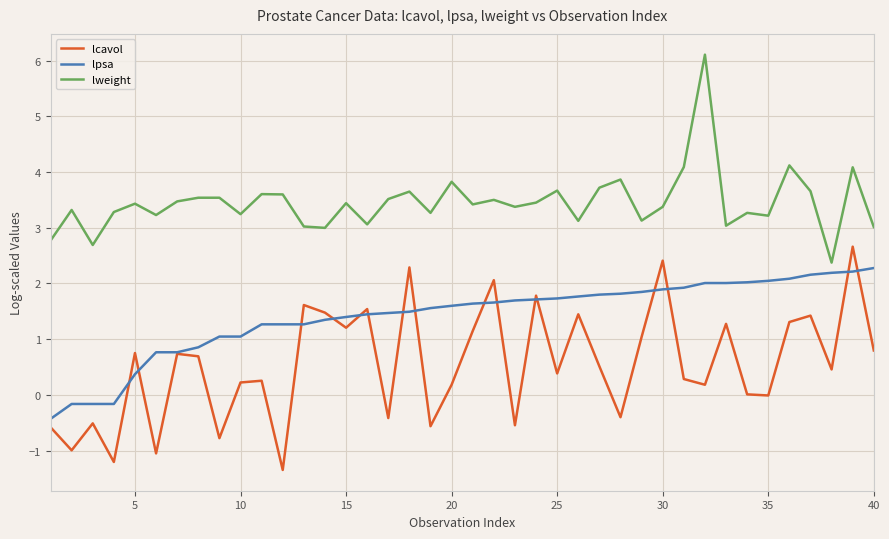

What is the average value of the lweight series?

3.5